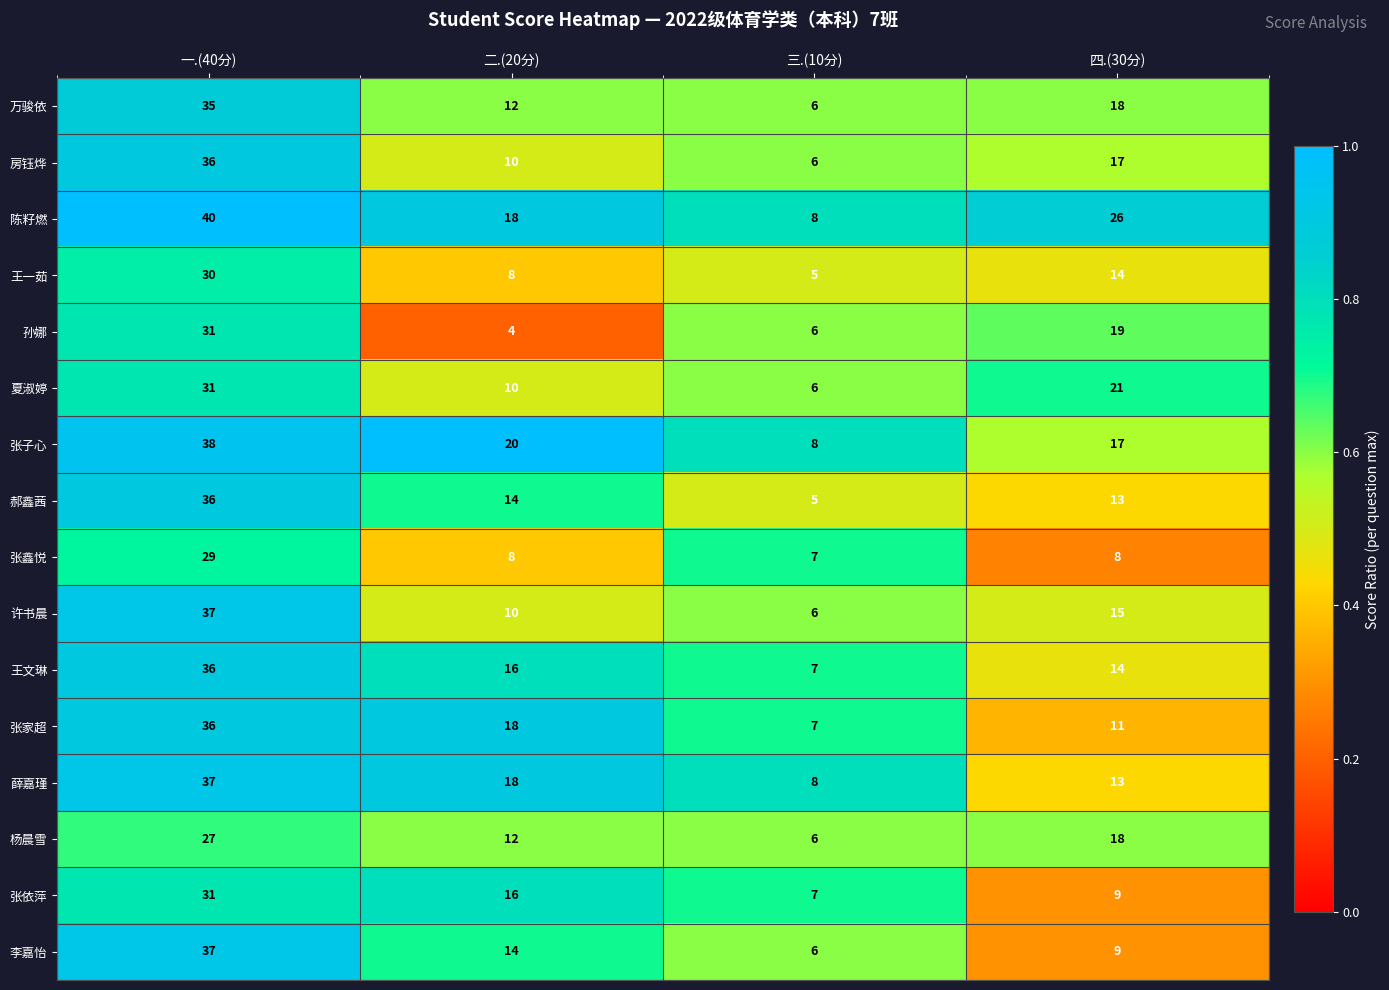

Which series has the widest spread of values?

陈籽燃